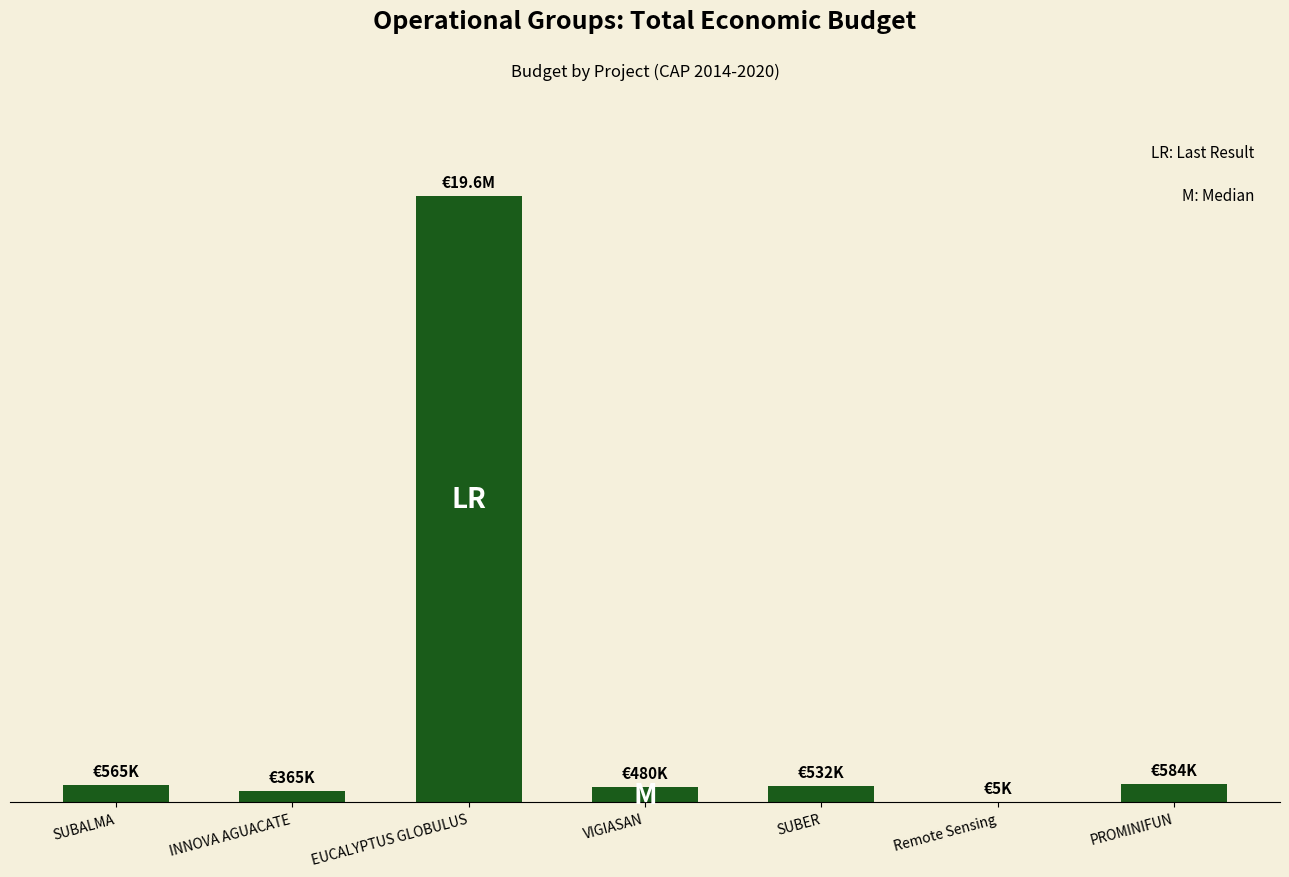

The chart shows a value of 929021 at PROMINIFUN. True or false?

False